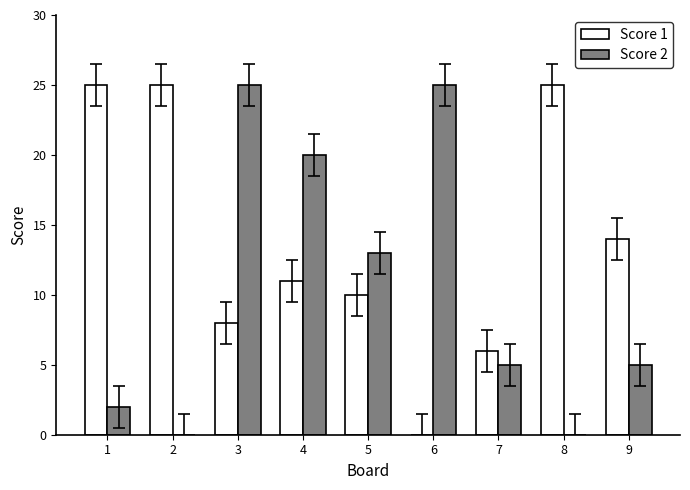

What is the maximum value shown in the chart?

25